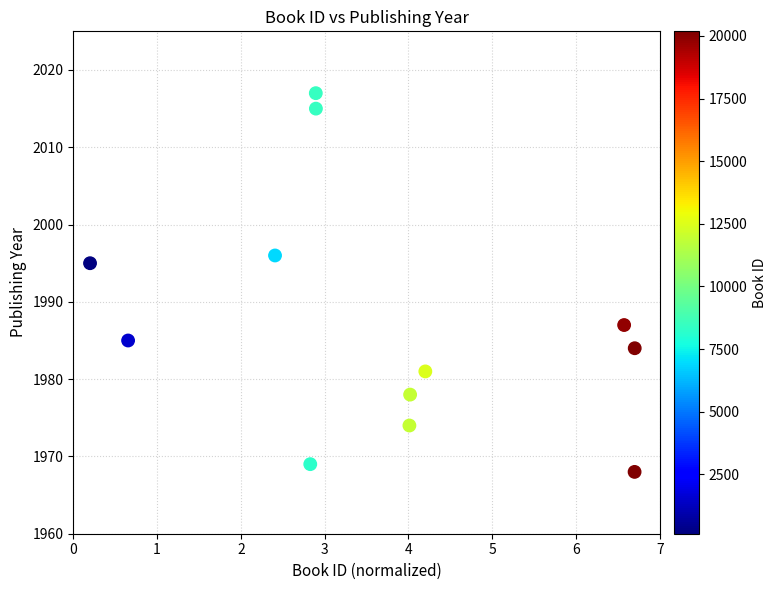

What Y value in the scatter plot is closest to 1992?

1995